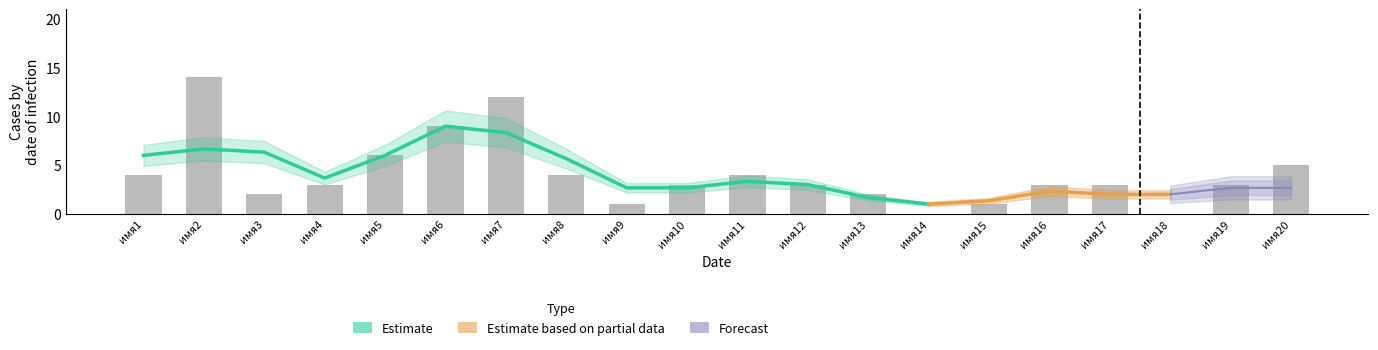

What is the value of the 13th bar from the left?

2